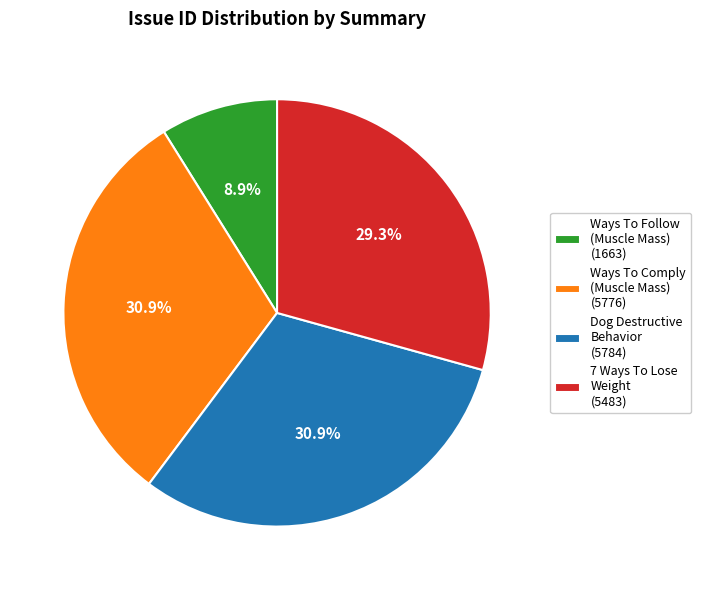

Is there a majority slice in this chart?

No